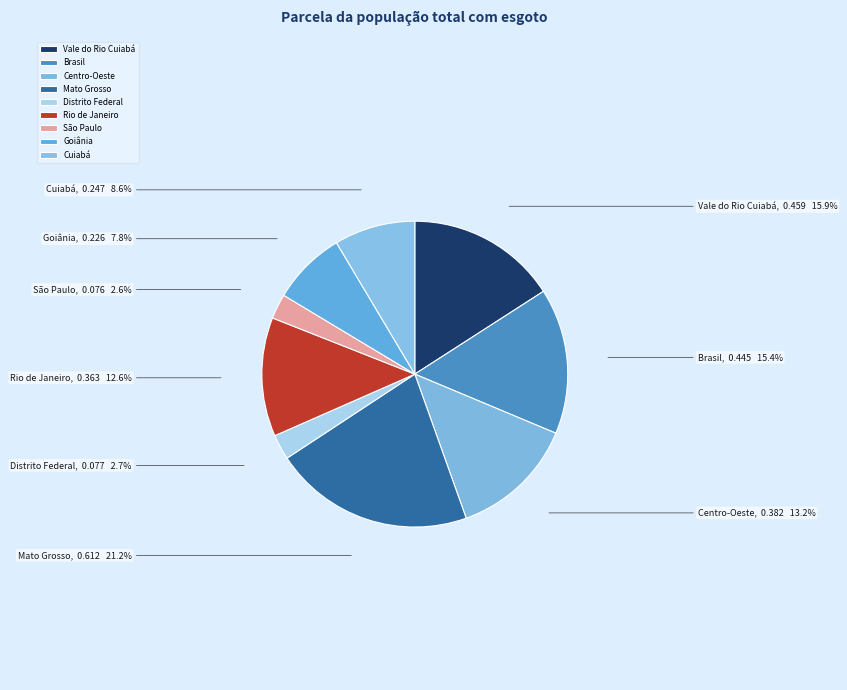

What portion of the pie excludes Brasil?

84.6%